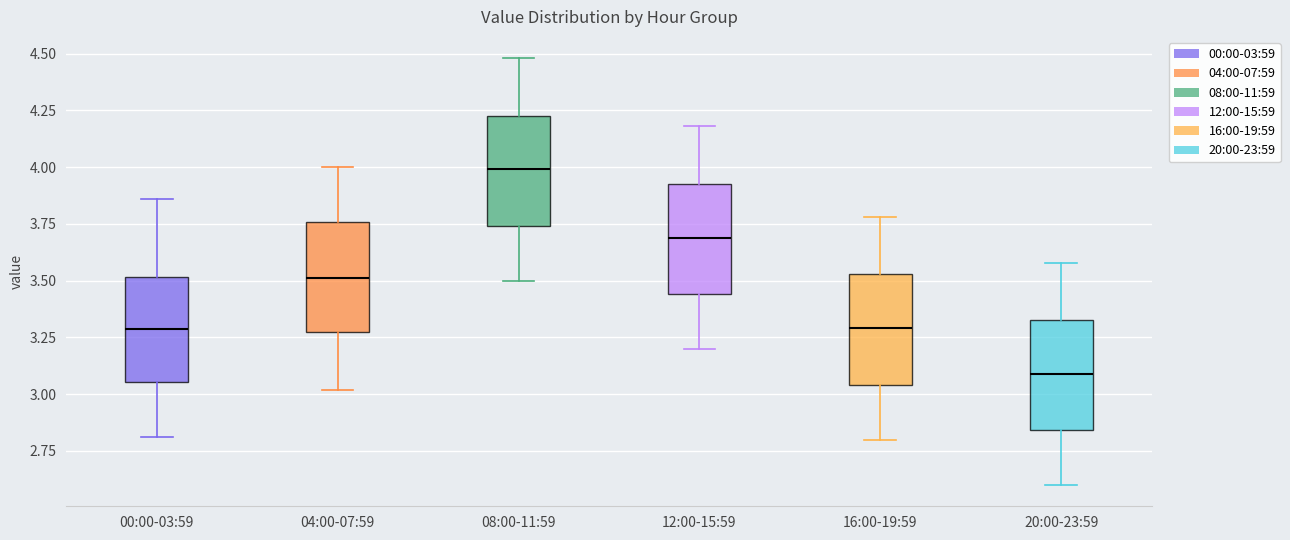

Reading left to right, transcribe this box plot: for each box, give where its median line is, the range the box spans, and where its two whiskers end, as read against the y-axis. The values are not printed on the chart, so give them approximately, as read against the axis.

00:00-03:59: median 3.30, box 3.05 to 3.50, whiskers 2.80 to 3.85
04:00-07:59: median 3.50, box 3.25 to 3.75, whiskers 3.00 to 4.00
08:00-11:59: median 4.00, box 3.75 to 4.25, whiskers 3.50 to 4.50
12:00-15:59: median 3.70, box 3.45 to 3.95, whiskers 3.20 to 4.20
16:00-19:59: median 3.30, box 3.05 to 3.55, whiskers 2.80 to 3.80
20:00-23:59: median 3.10, box 2.85 to 3.35, whiskers 2.60 to 3.60